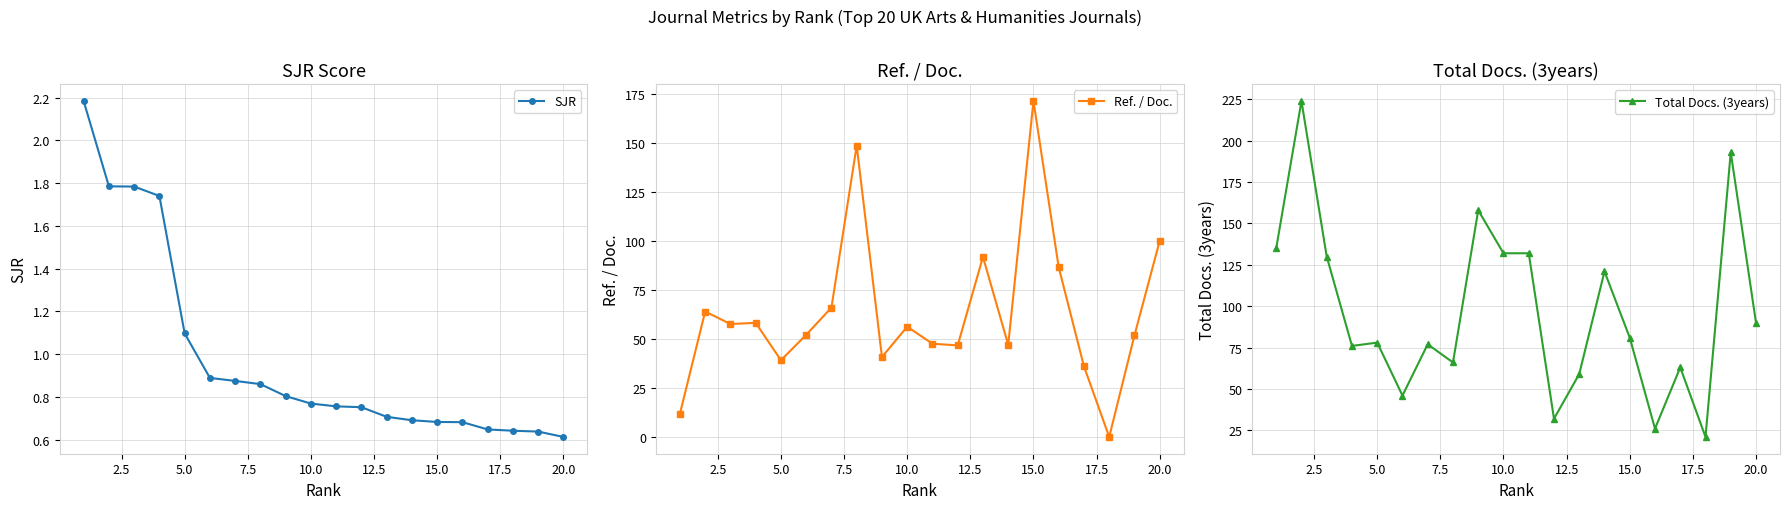

What is the minimum value for Total Docs. (3years)?

21